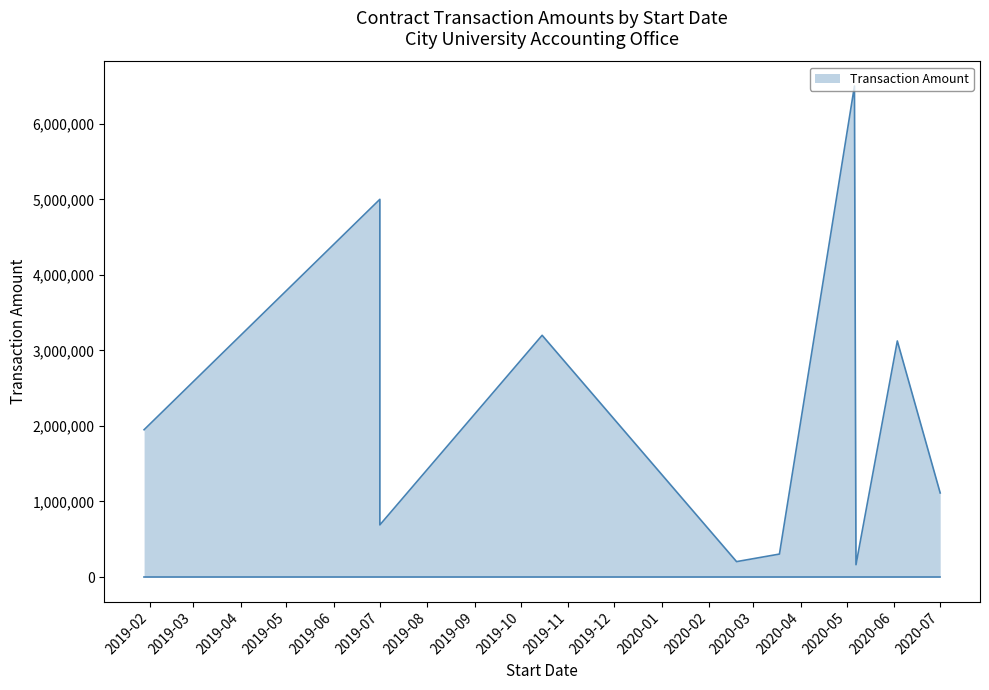

How many lines are shown in the chart?

1